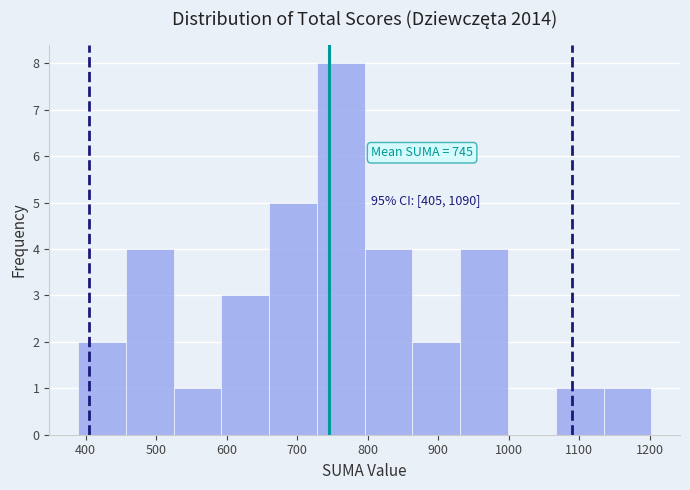

Over which range of the x-axis is the bar tallest?

730 to 800